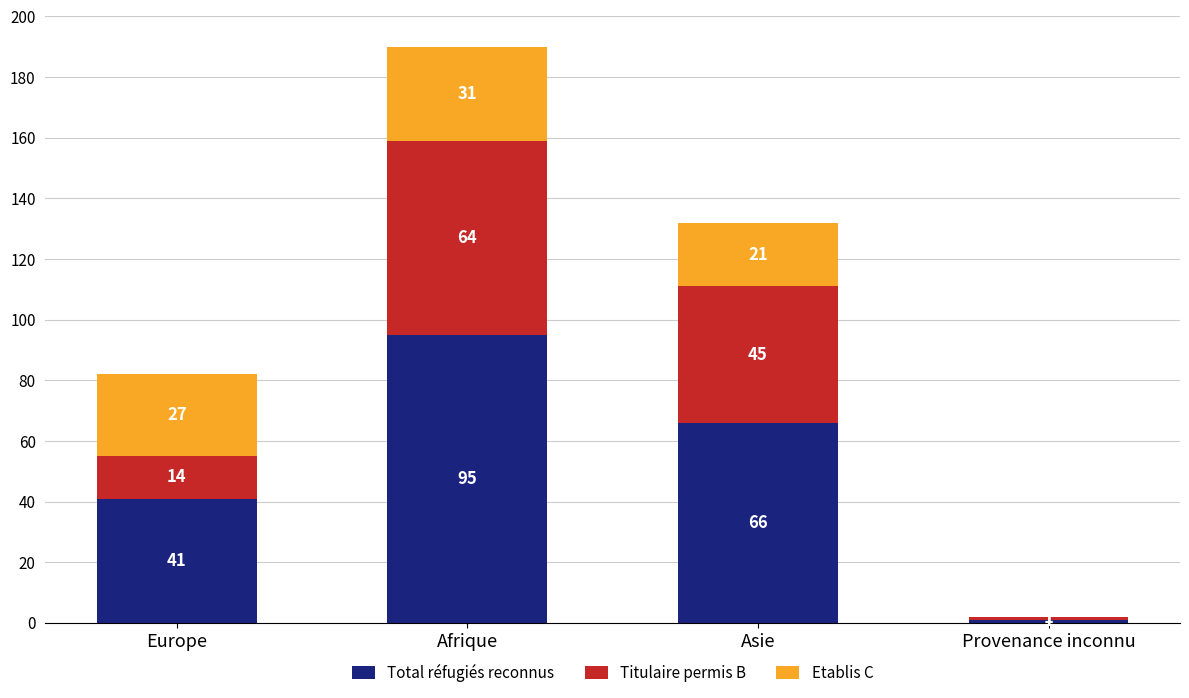

Count the number of categories in the chart.

4